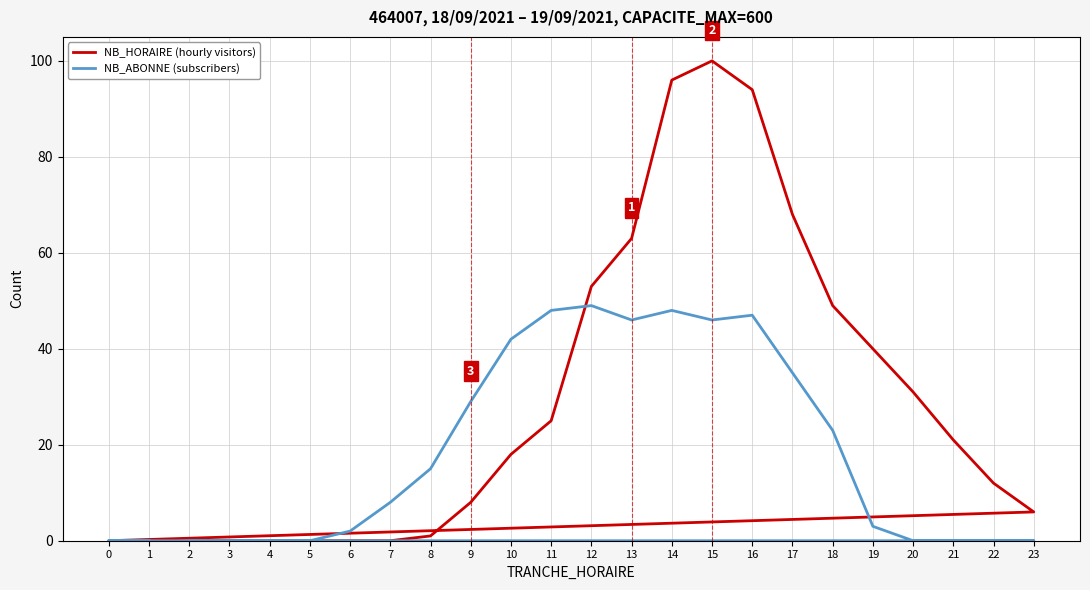

Rank the series by their average value, from lowest to highest.

NB_ABONNE (subscribers), NB_HORAIRE (hourly visitors)